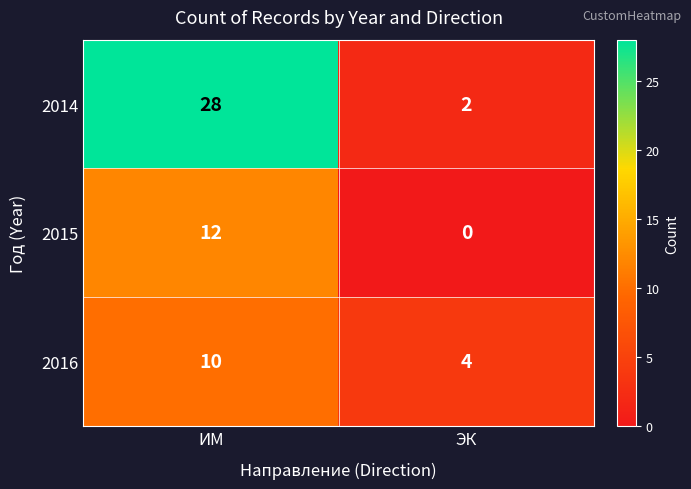

What is the spread (max minus min) of values at ЭК?

4